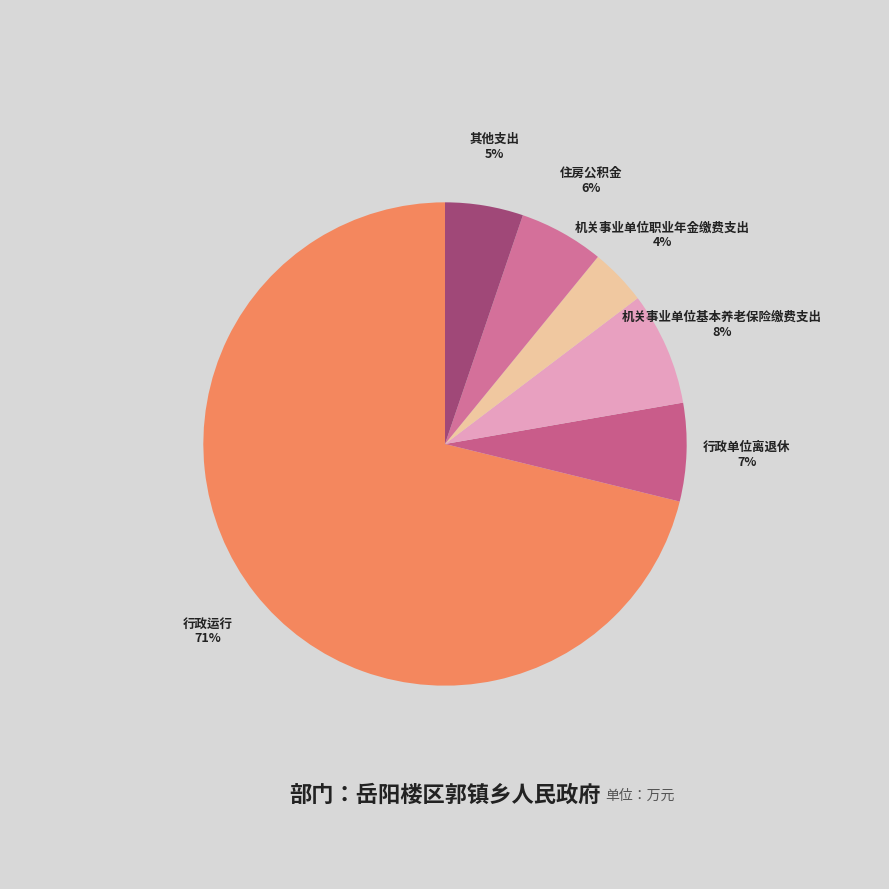

Which slice is the smallest?

机关事业单位职业年金缴费支出